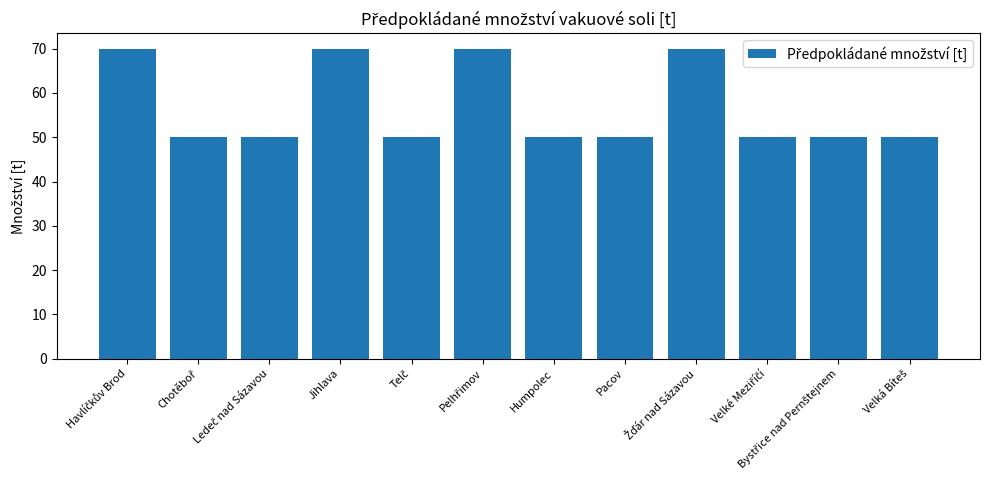

What position from the left is Jihlava?

4